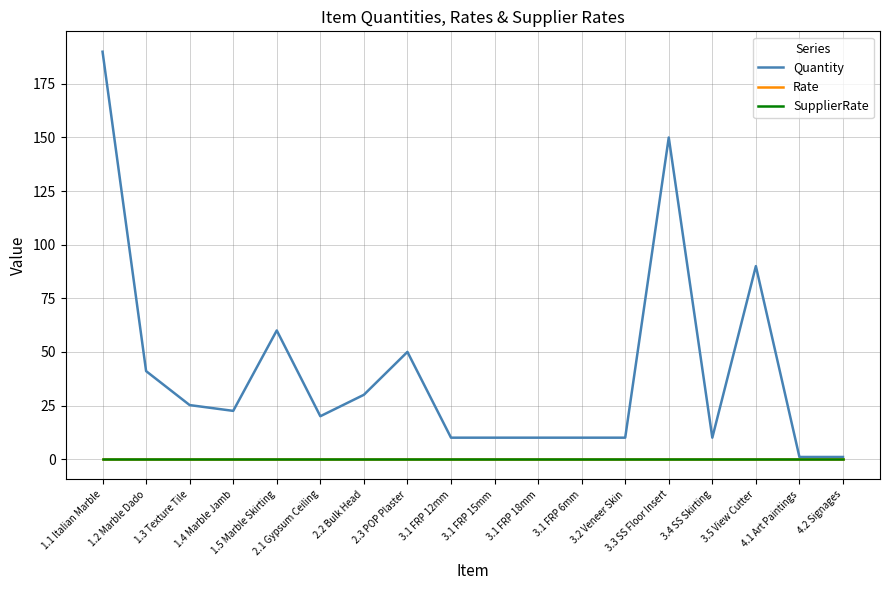

Does the chart have visible grid lines?

Yes